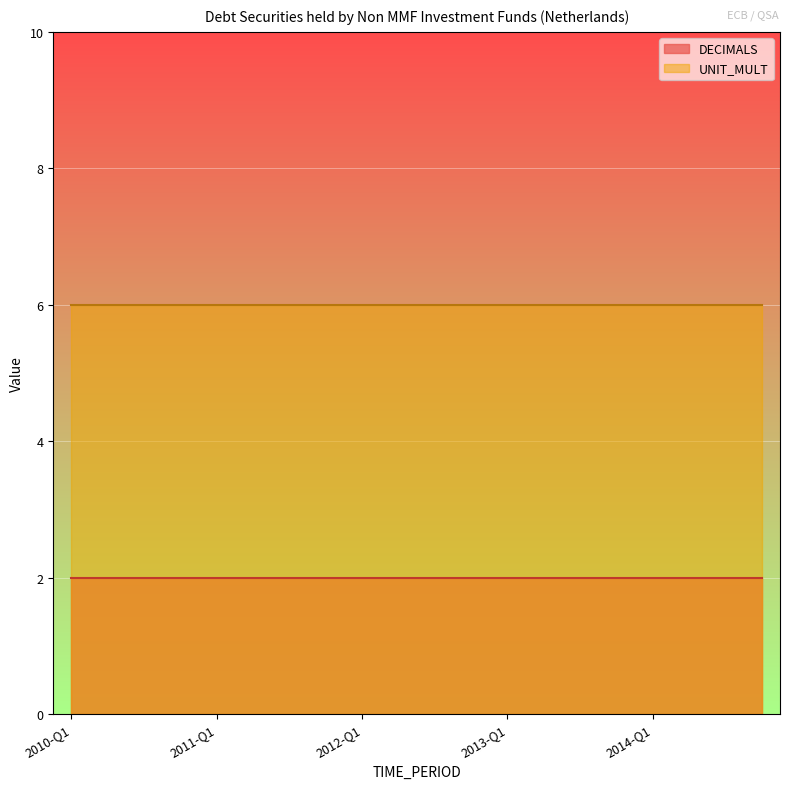

True or false: DECIMALS and UNIT_MULT intersect in this chart.

False